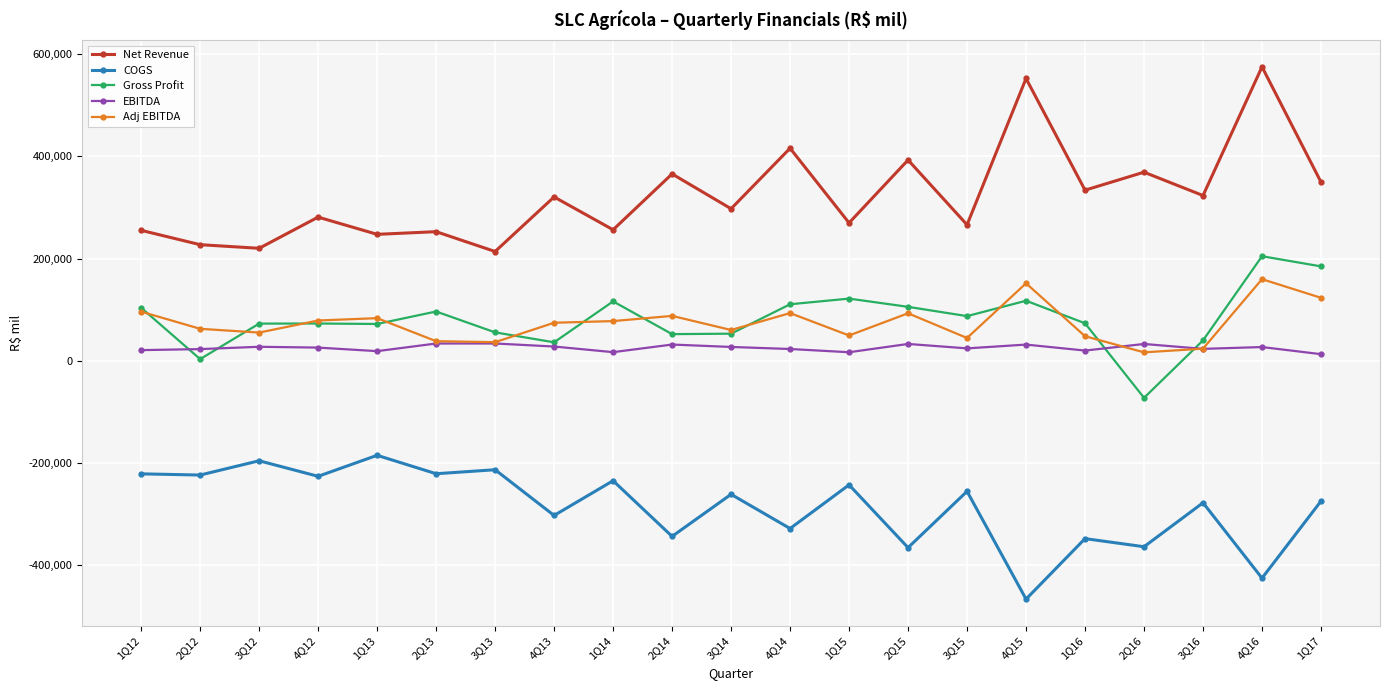

What is the minimum value for Net Revenue?

214037